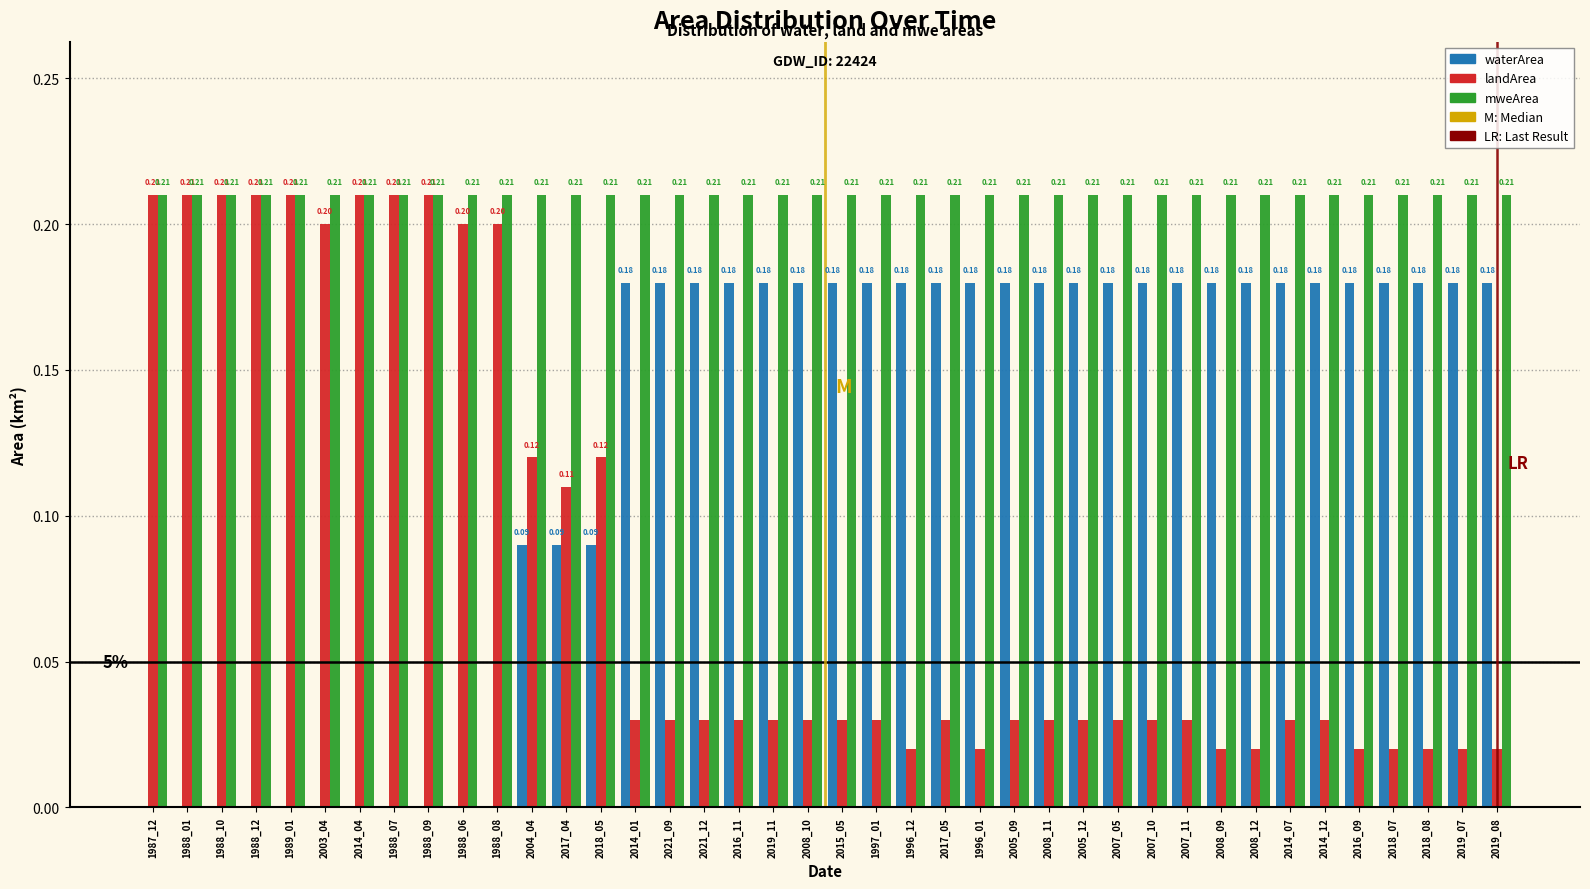

Between 1997_01 and 1996_01, which series saw the biggest shift?

landArea